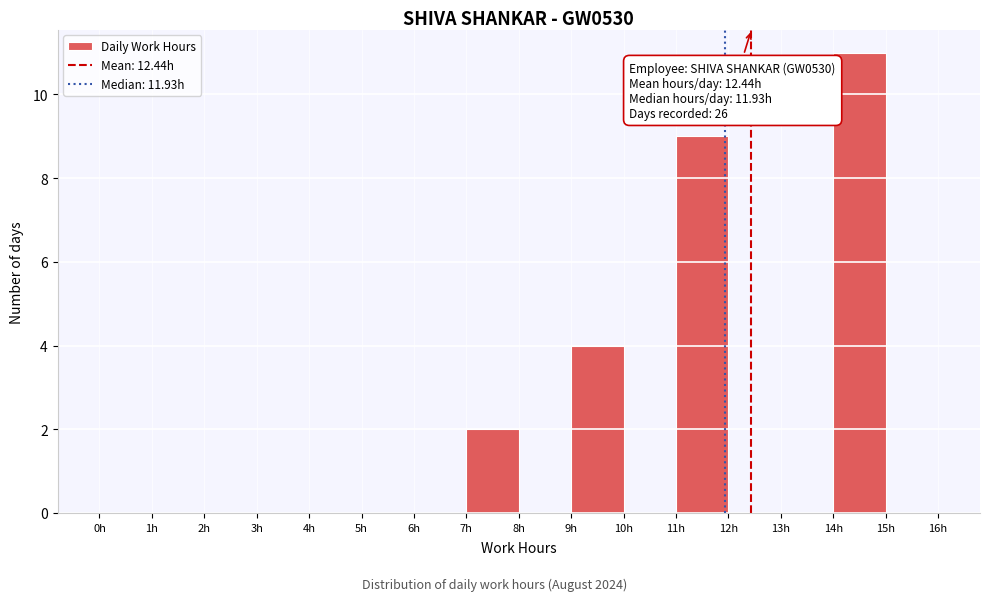

Over which range of the x-axis is the bar tallest?

14 to 15